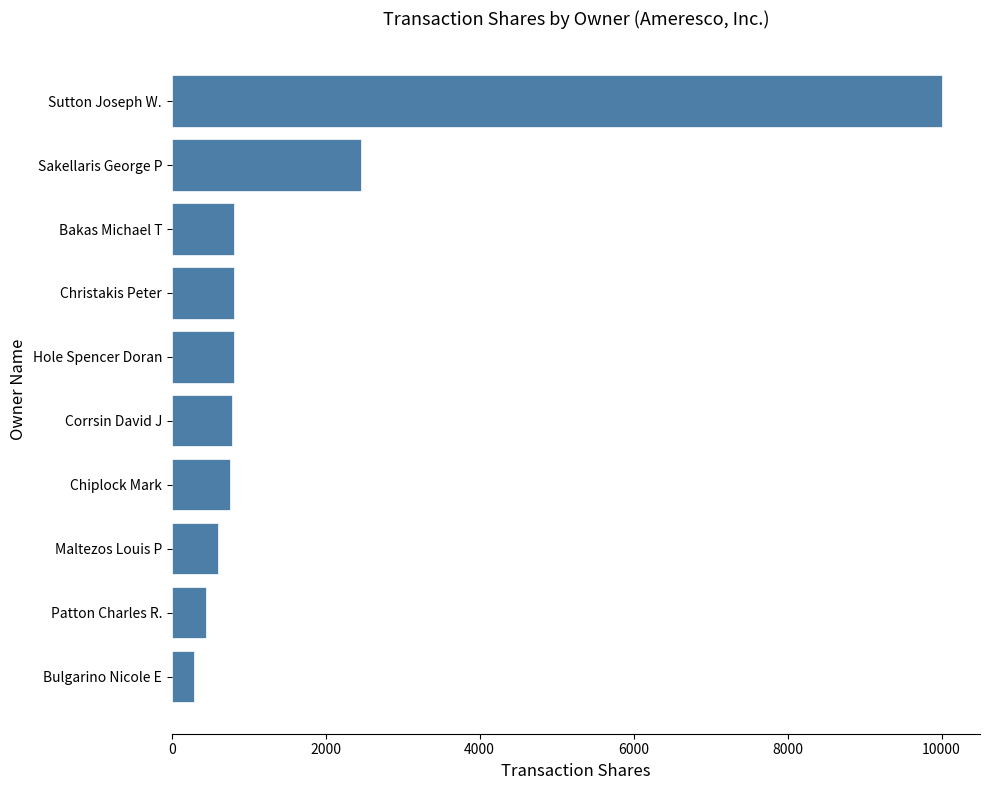

What is the difference between the second highest and minimum values?

2164